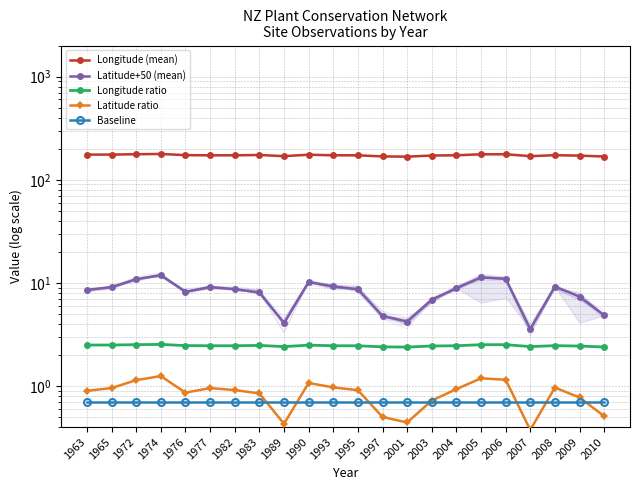

True or false: Latitude ratio has a value of 1.0 at 1965.

True